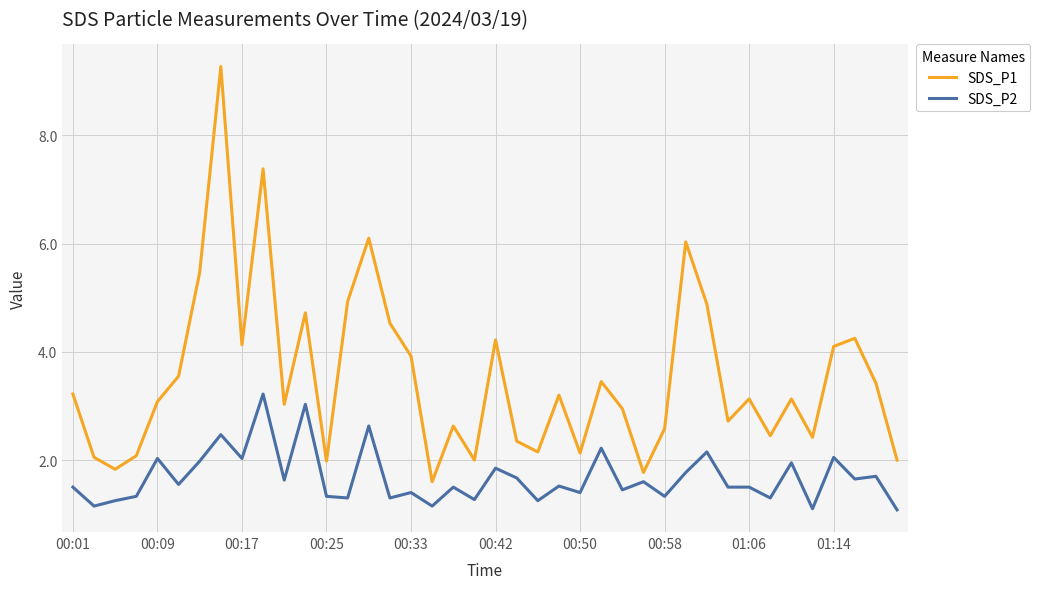

Rank the series by their average value, from highest to lowest.

SDS_P1, SDS_P2